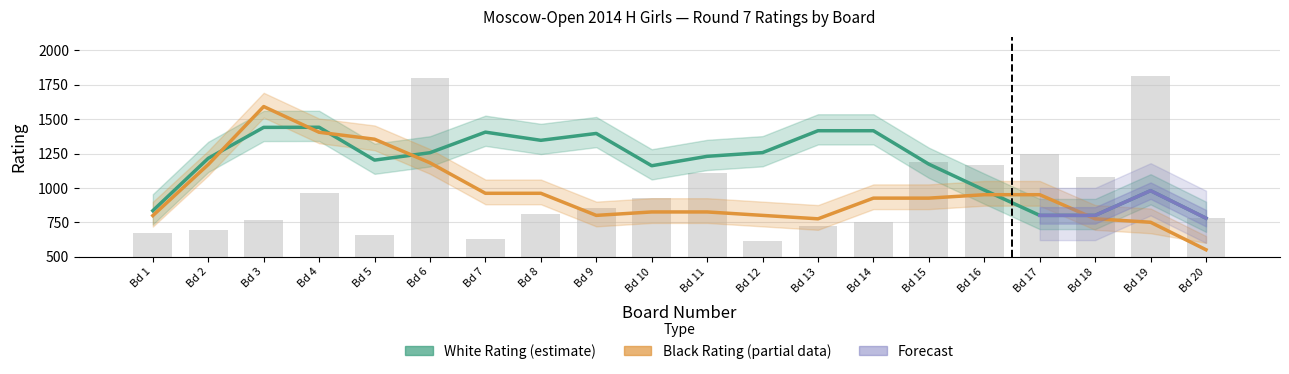

The White Rating series shows 1371 at 15. True or false?

False